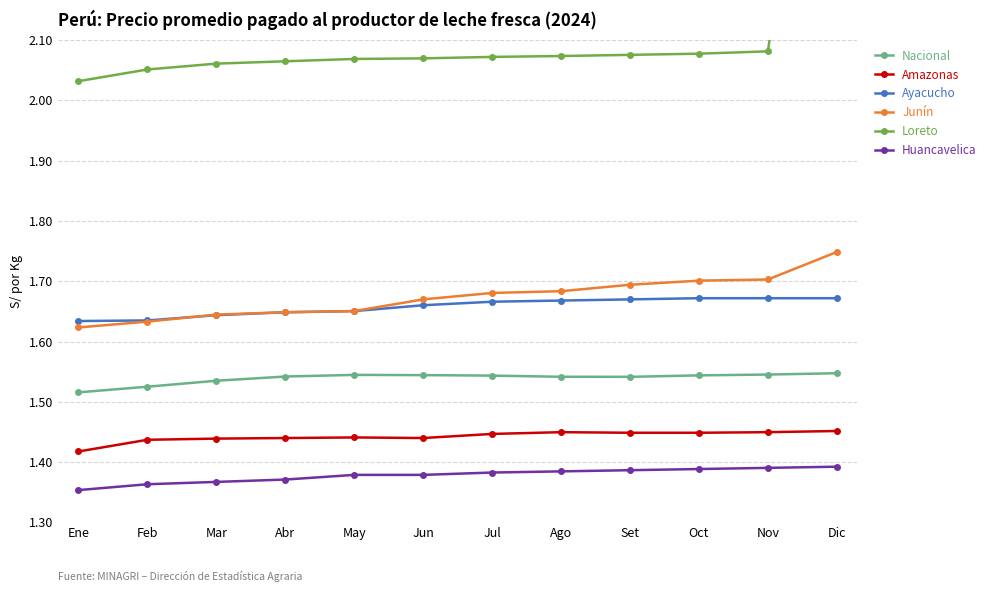

What position from the right is Ene?

12